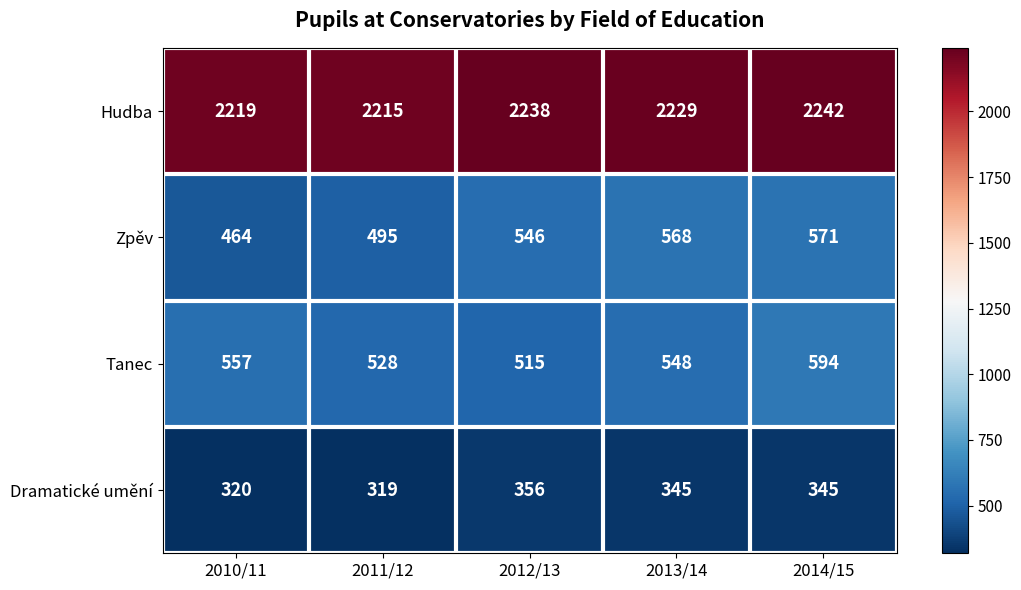

Reading right to left, what are all the values shown in this chart?

Hudba: 2014/15=2242	2013/14=2229	2012/13=2238	2011/12=2215	2010/11=2219
Zpěv: 2014/15=571	2013/14=568	2012/13=546	2011/12=495	2010/11=464
Tanec: 2014/15=594	2013/14=548	2012/13=515	2011/12=528	2010/11=557
Dramatické umění: 2014/15=345	2013/14=345	2012/13=356	2011/12=319	2010/11=320